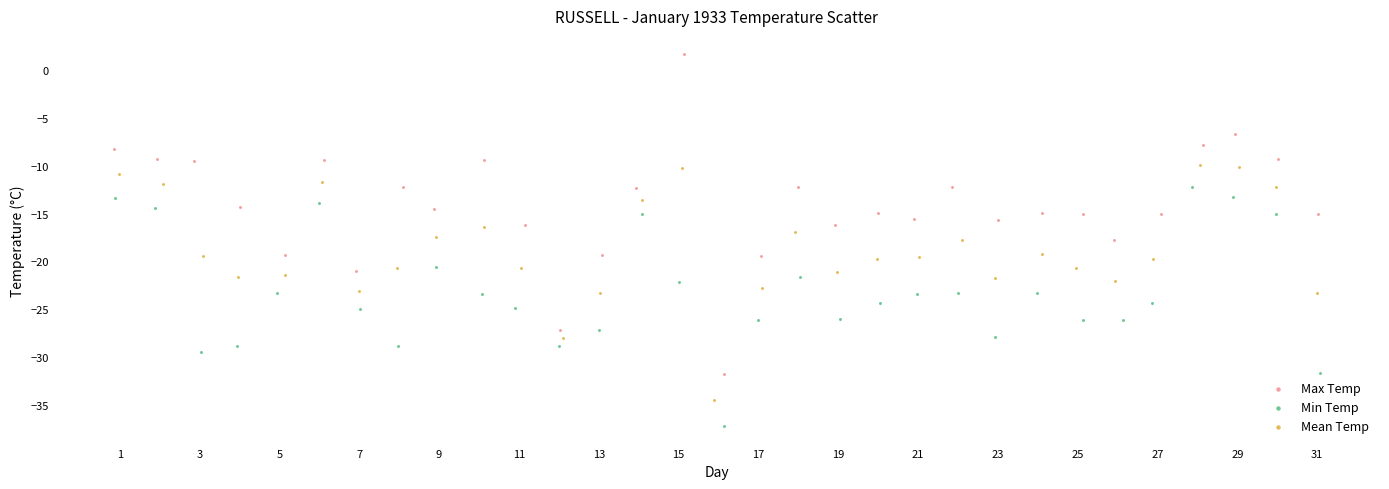

What are all the series names shown in the legend?

Max Temp, Min Temp, Mean Temp